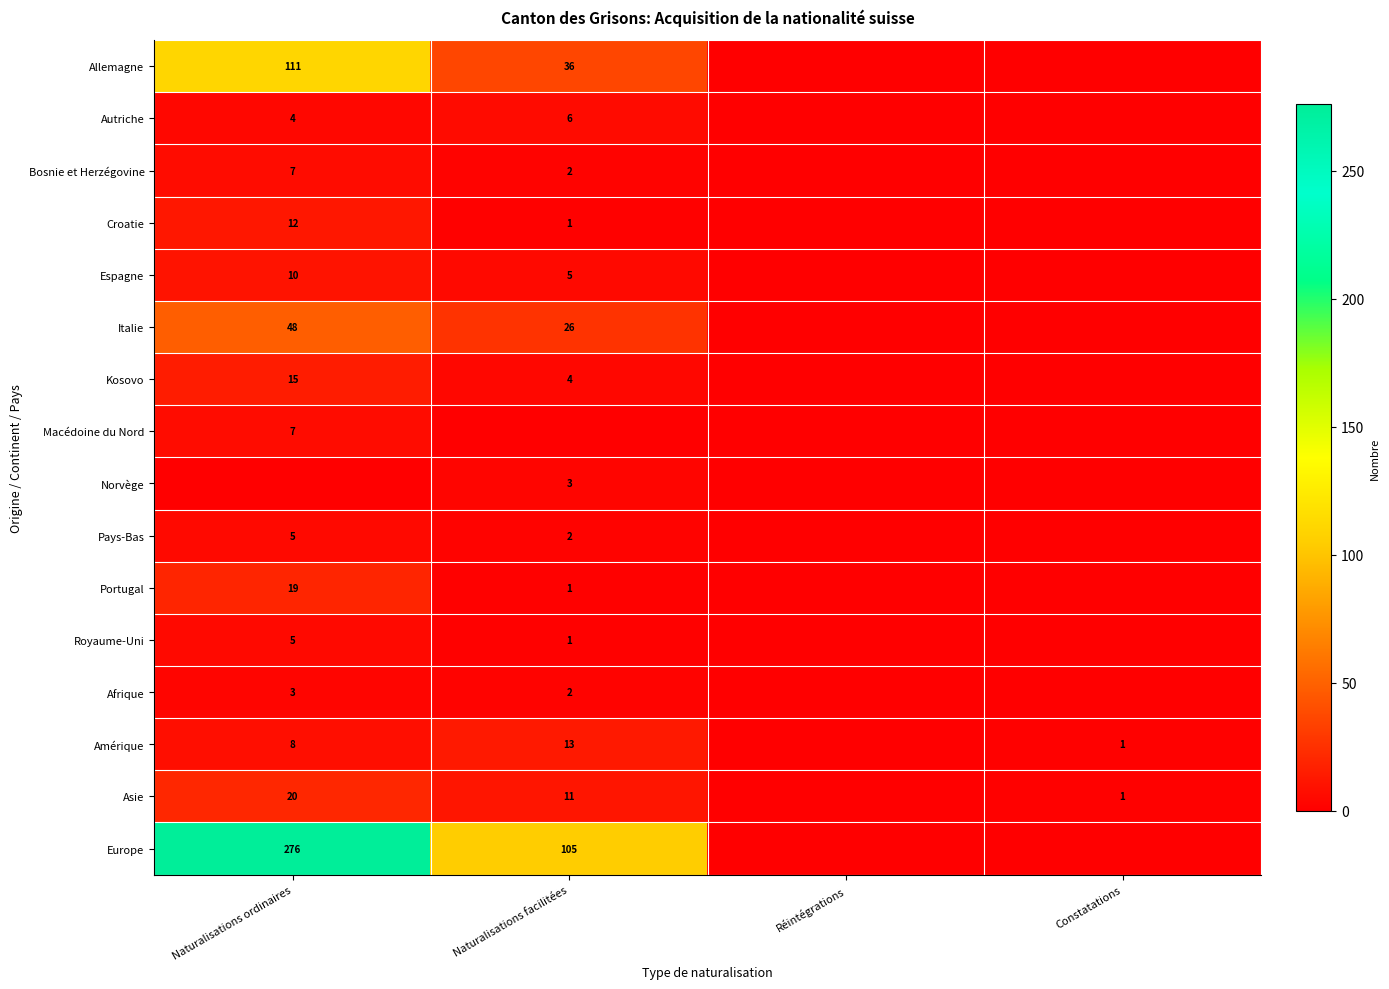

True or false: Italie has a value of 43 at Naturalisations facilitées.

False